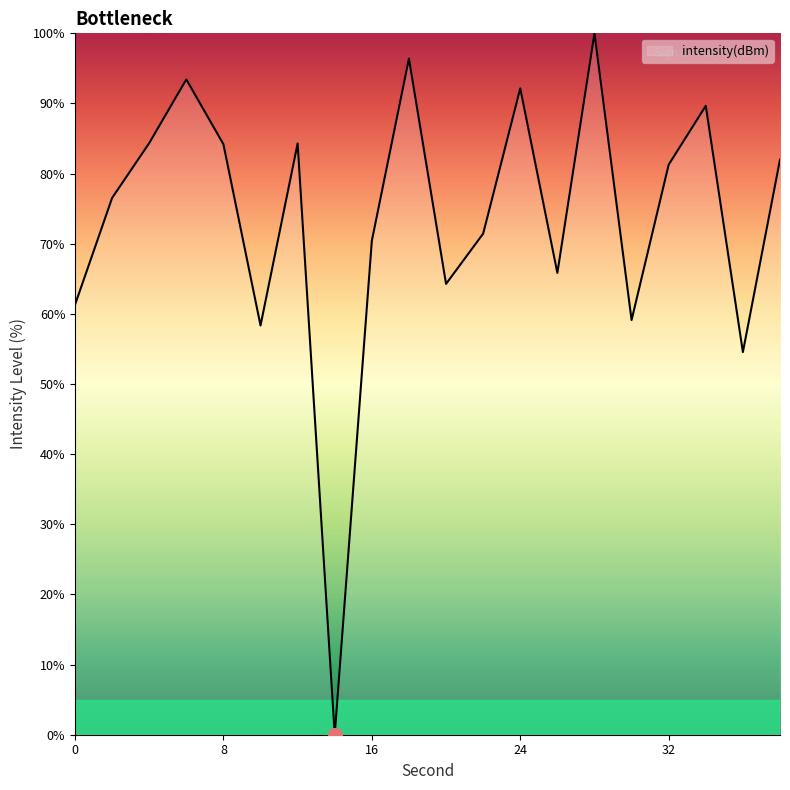

Does the chart display data point markers on the line(s)?

No